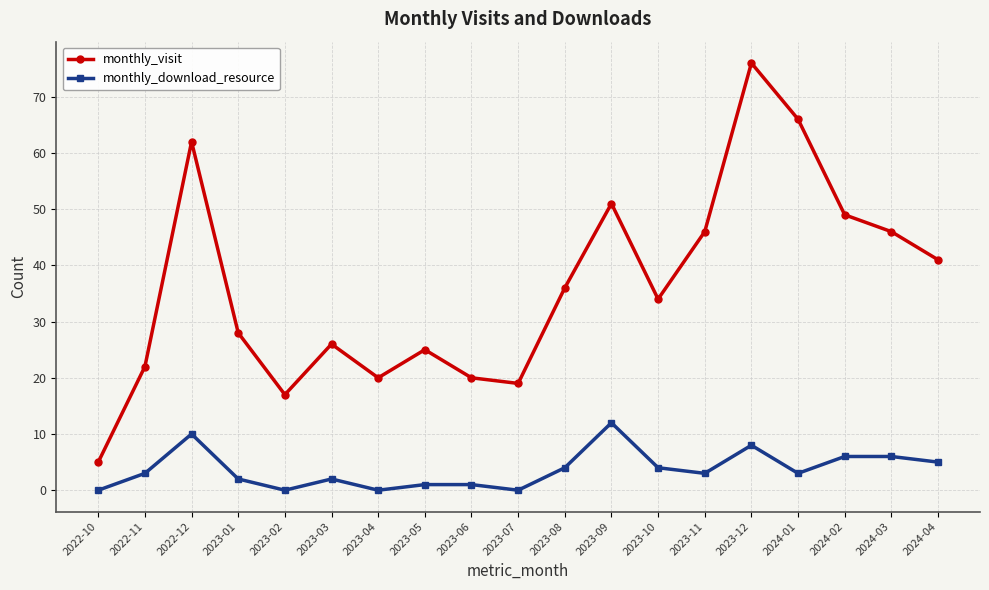

True or false: monthly_visit and monthly_download_resource intersect in this chart.

False